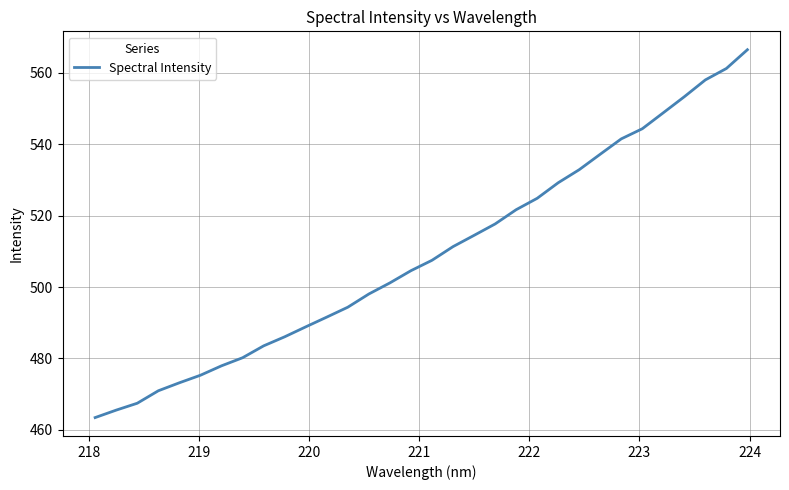

Does the chart have visible grid lines?

Yes